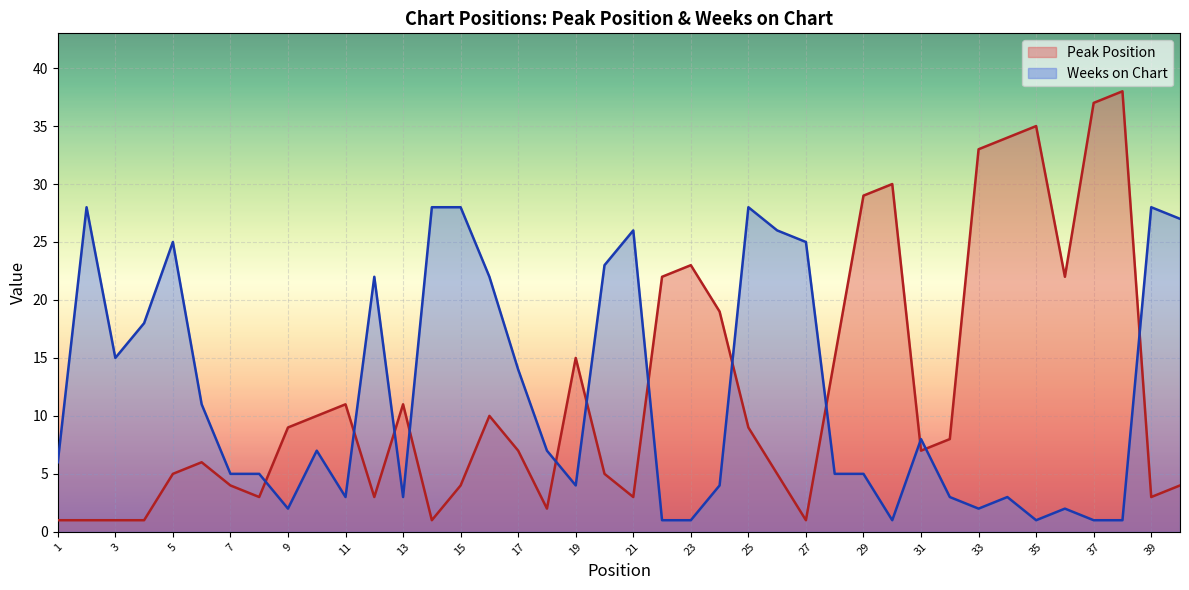

Which category has the lowest value in the Weeks on Chart series?

22